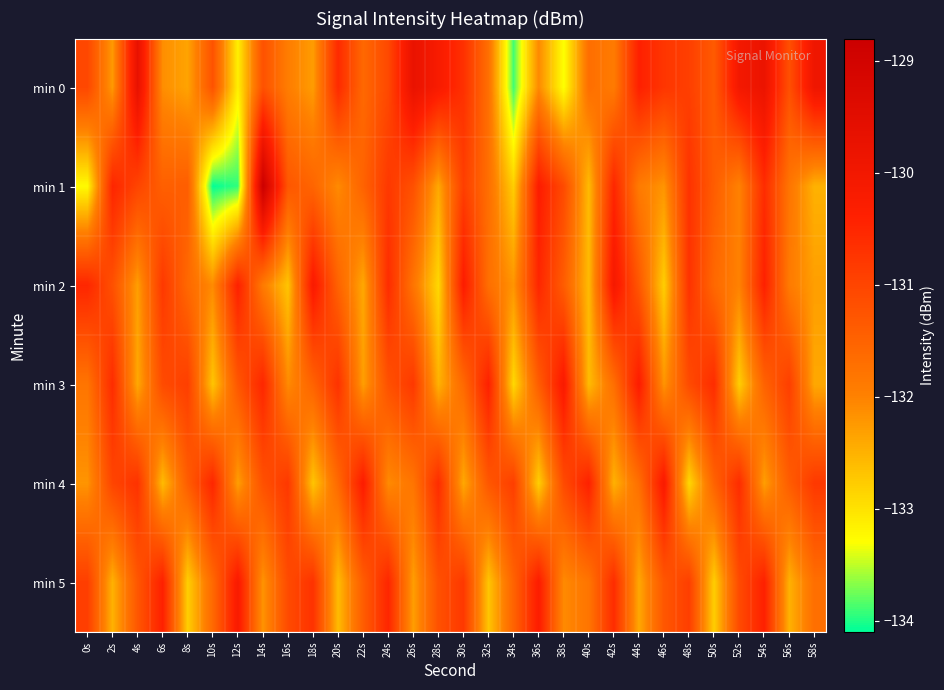

Reading right to left, what are all the values shown in this chart?

min 0: 58s=-129.9	56s=-131.2	54s=-129.8	52s=-130.0	50s=-131.4	48s=-130.9	46s=-130.8	44s=-130.4	42s=-131.9	40s=-131.7	38s=-133.3	36s=-132.1	34s=-133.9	32s=-131.7	30s=-130.7	28s=-130.2	26s=-129.7	24s=-131.1	22s=-131.6	20s=-130.6	18s=-132.3	16s=-131.9	14s=-131.2	12s=-133.1	10s=-131.2	8s=-132.4	6s=-132.1	4s=-129.7	2s=-132.3	0s=-131.0
min 1: 58s=-132.5	56s=-131.8	54s=-130.6	52s=-132.0	50s=-131.4	48s=-130.7	46s=-132.2	44s=-131.9	42s=-130.5	40s=-132.6	38s=-131.1	36s=-130.3	34s=-132.8	32s=-131.7	30s=-130.9	28s=-132.4	26s=-131.2	24s=-130.8	22s=-131.5	20s=-132.1	18s=-131.5	16s=-131.3	14s=-128.8	12s=-133.9	10s=-134.1	8s=-131.4	6s=-131.4	4s=-131.0	2s=-130.5	0s=-133.3
min 2: 58s=-132.3	56s=-131.9	54s=-130.4	52s=-132.0	50s=-131.6	48s=-130.7	46s=-132.8	44s=-131.3	42s=-130.1	40s=-132.6	38s=-131.4	36s=-130.5	34s=-132.2	32s=-131.7	30s=-130.3	28s=-132.9	26s=-131.8	24s=-130.6	22s=-132.4	20s=-131.5	18s=-130.2	16s=-132.7	14s=-131.9	12s=-130.4	10s=-132.1	8s=-131.6	6s=-130.8	4s=-132.3	2s=-131.2	0s=-130.5
min 3: 58s=-132.4	56s=-130.9	54s=-131.5	52s=-132.8	50s=-130.6	48s=-131.1	46s=-132.2	44s=-130.3	42s=-131.7	40s=-132.6	38s=-130.2	36s=-131.4	34s=-132.9	32s=-130.4	30s=-131.6	28s=-132.5	26s=-130.8	24s=-131.2	22s=-132.3	20s=-130.7	18s=-131.5	16s=-132.1	14s=-130.5	12s=-131.3	10s=-132.7	8s=-130.9	6s=-131.1	4s=-132.4	2s=-130.6	0s=-131.8
min 4: 58s=-130.8	56s=-131.4	54s=-132.3	52s=-130.6	50s=-131.5	48s=-132.9	46s=-130.2	44s=-131.7	42s=-132.5	40s=-130.4	38s=-131.1	36s=-132.8	34s=-130.9	32s=-131.3	30s=-132.4	28s=-130.6	26s=-131.8	24s=-132.1	22s=-130.3	20s=-131.6	18s=-132.7	16s=-130.8	14s=-131.2	12s=-132.3	10s=-130.5	8s=-131.4	6s=-132.6	4s=-130.7	2s=-131.0	0s=-132.2
min 5: 58s=-131.7	56s=-132.5	54s=-130.4	52s=-131.1	50s=-132.8	48s=-130.9	46s=-131.3	44s=-132.4	42s=-130.6	40s=-131.8	38s=-132.1	36s=-130.3	34s=-131.5	32s=-132.7	30s=-130.8	28s=-131.2	26s=-132.3	24s=-130.5	22s=-131.4	20s=-132.6	18s=-130.7	16s=-131.1	14s=-132.2	12s=-130.2	10s=-131.6	8s=-132.8	6s=-130.4	4s=-131.3	2s=-132.5	0s=-130.9